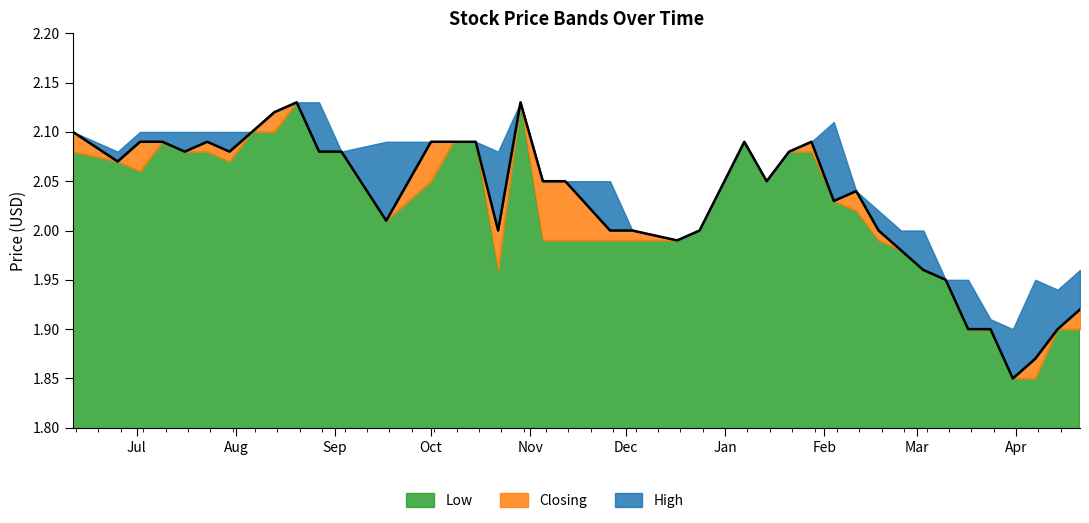

At which label does Low reach its peak?

29/10/2023